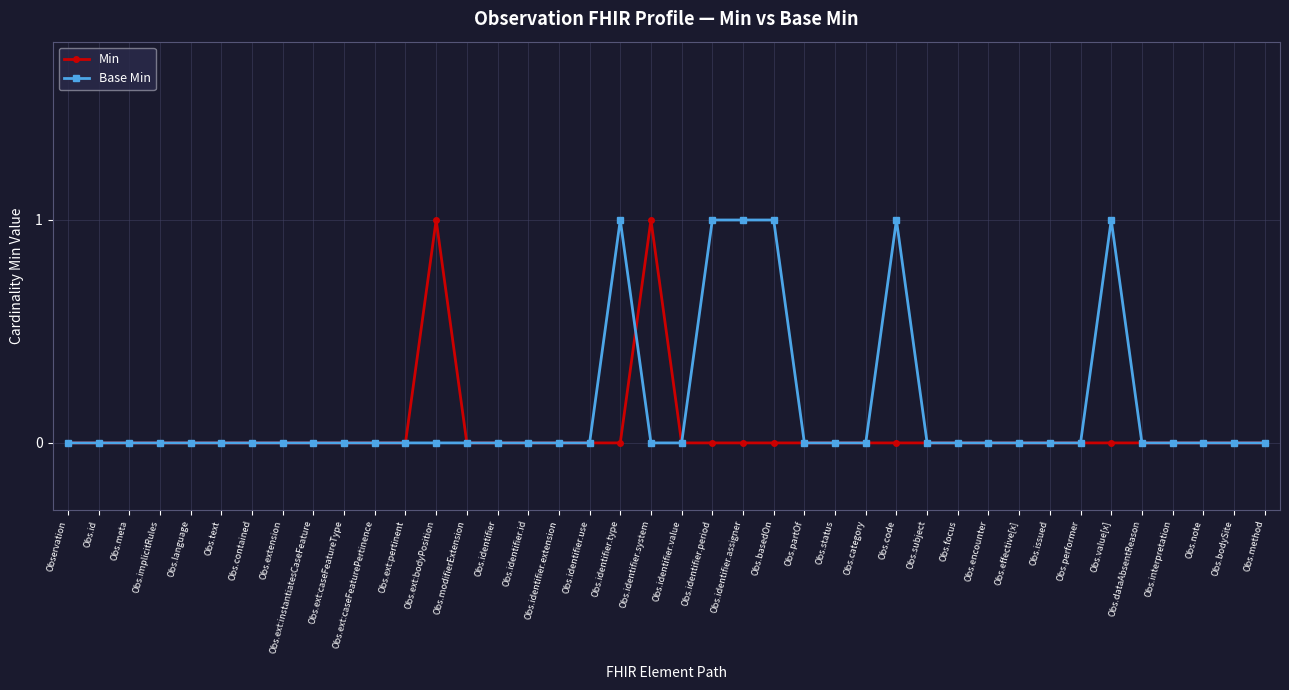

Between Obs.identifier.id and Obs.identifier.period, which series saw the biggest shift?

Base Min